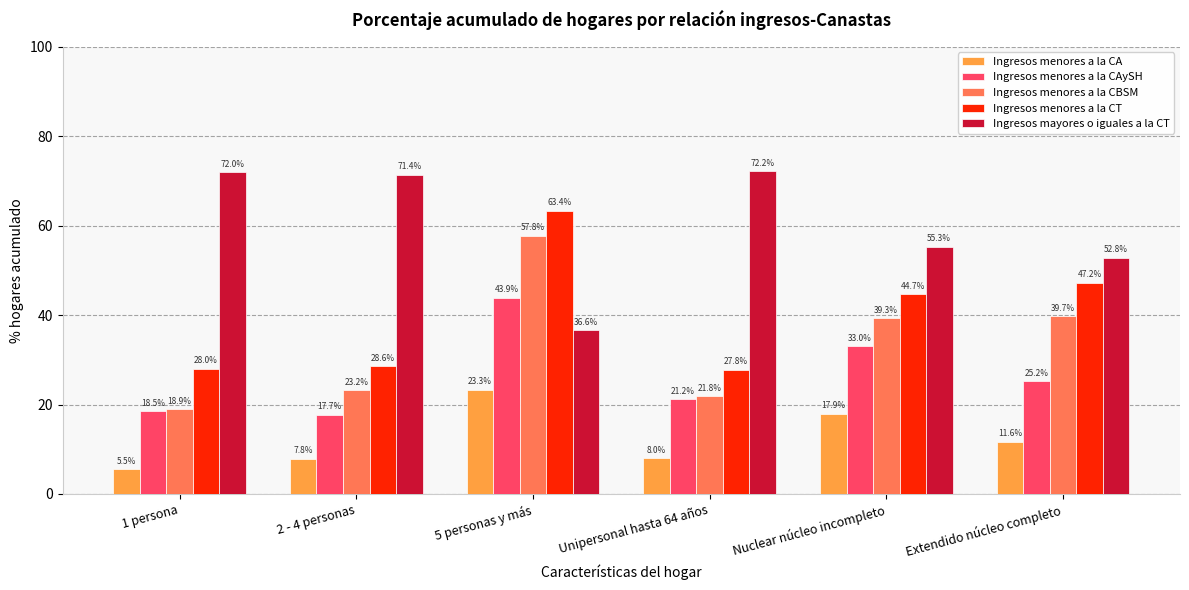

At which label is Ingresos menores a la CT closest to 45?

Nuclear núcleo incompleto